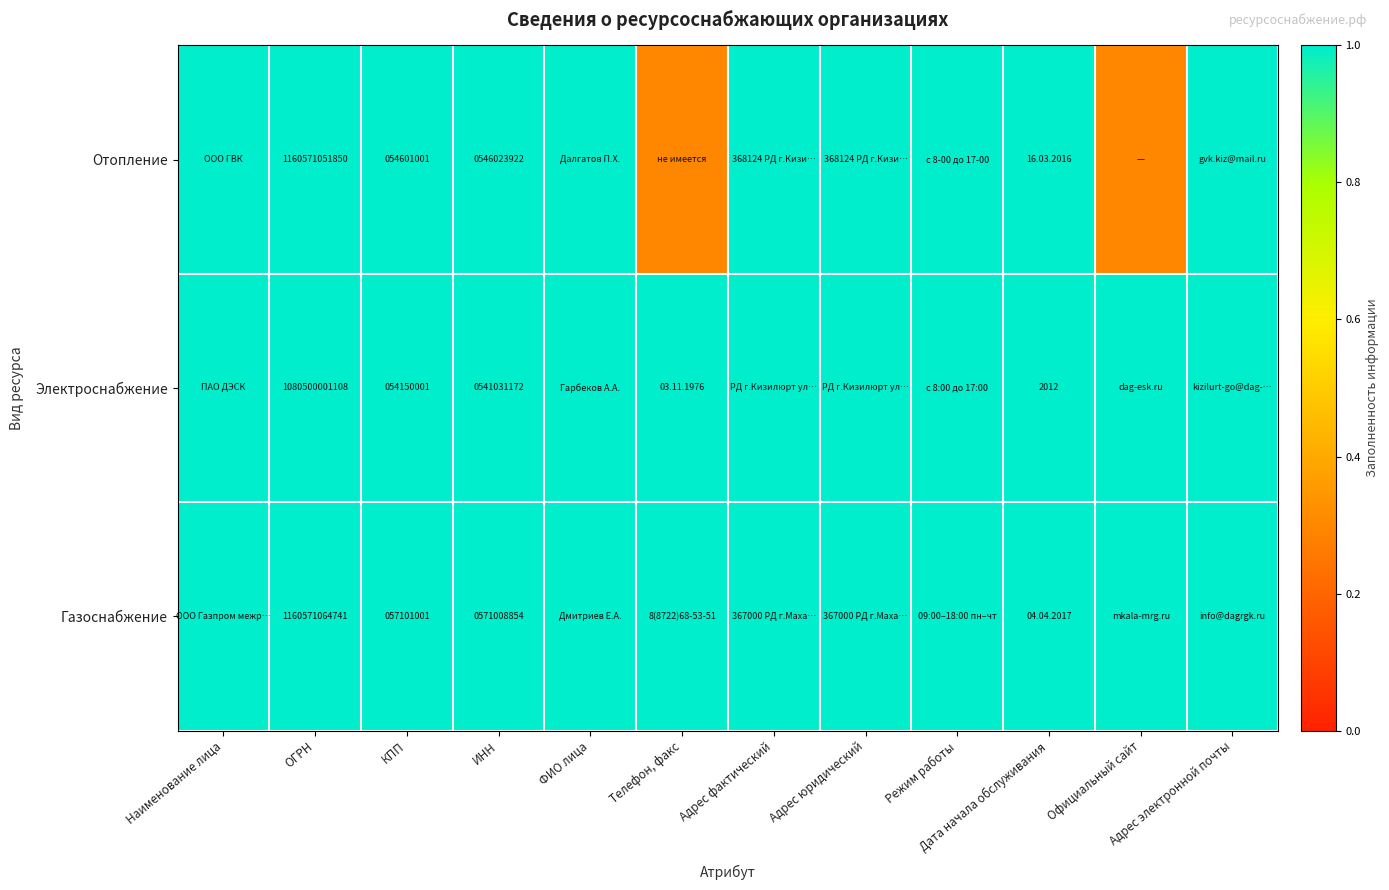

True or false: Электроснабжение has a value of 21062840.9 at КПП.

False